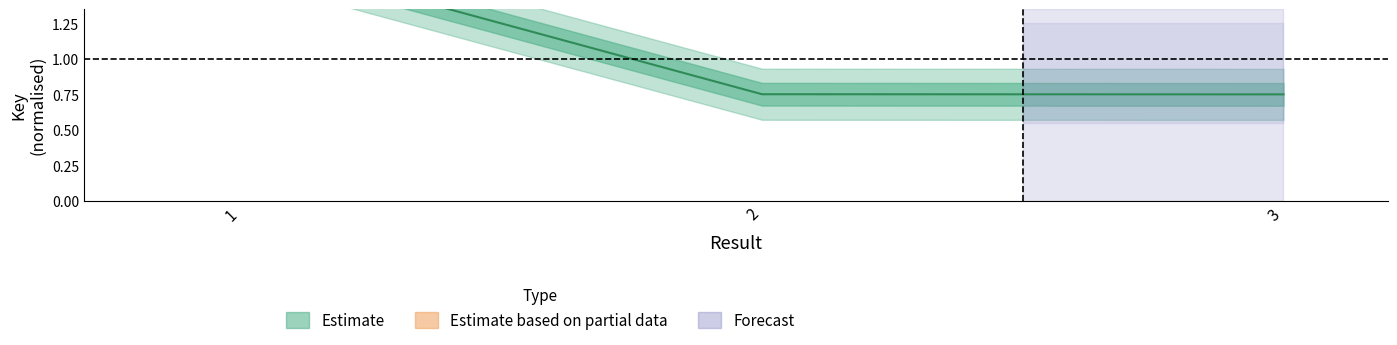

List the labels in order of value, largest first.

1, 2, 3